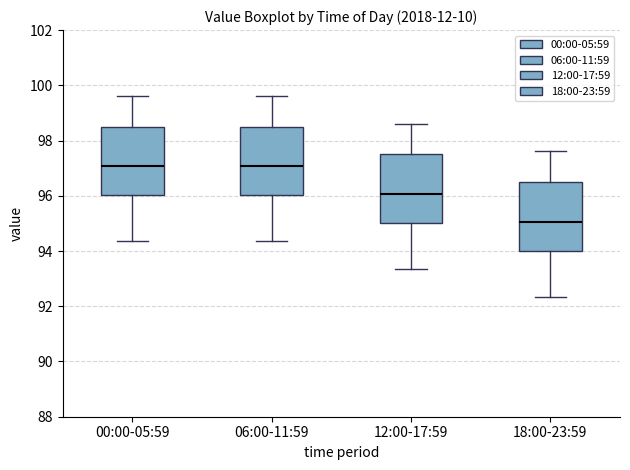

Where is the lower edge of the box for 18:00-23:59 on the y-axis? The values are not printed on the chart, so give them approximately, as read against the axis.

94.0